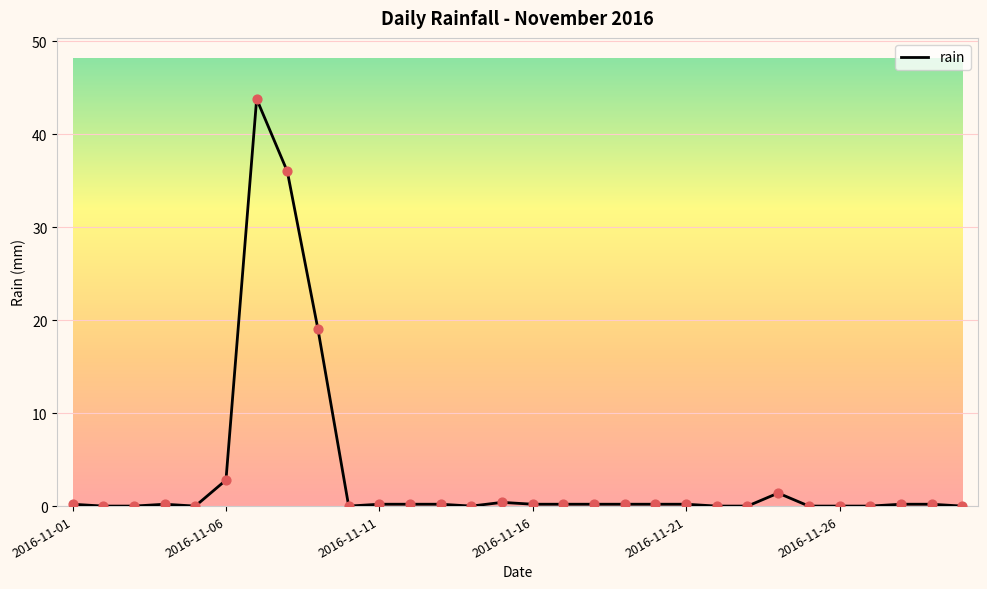

What is the difference between the maximum and minimum values?

43.8